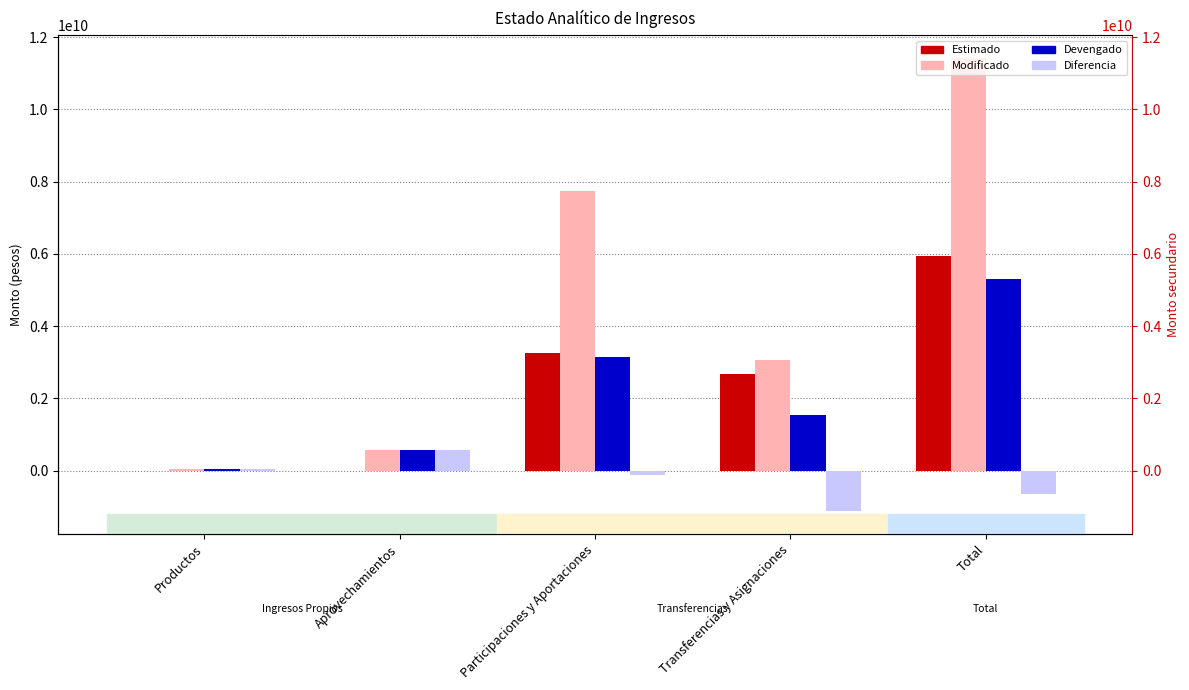

What is the label of the 2nd bar from the right?

Transferencias y Asignaciones